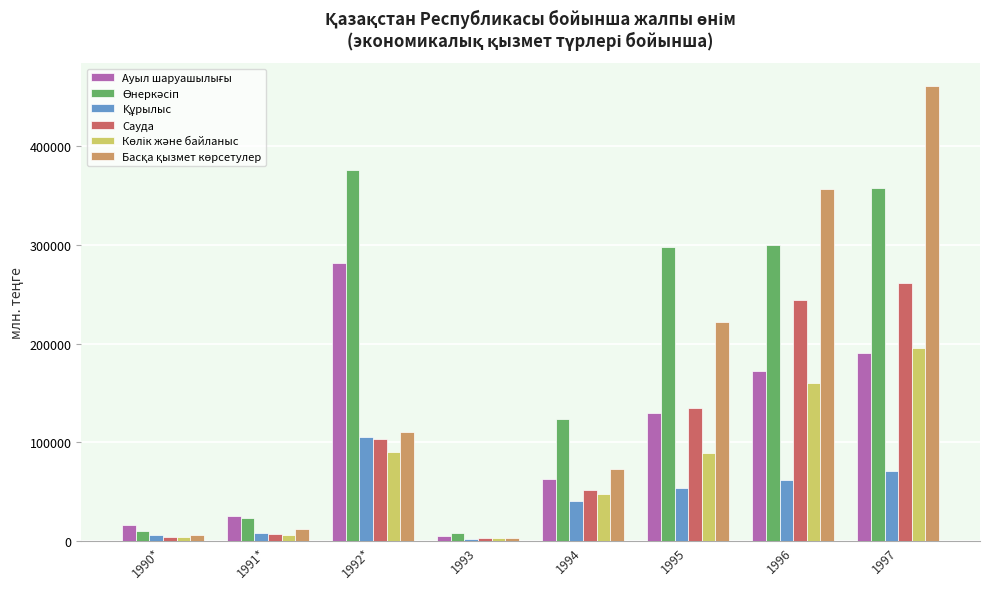

What is the lowest value of the Сауда series?

3051.1